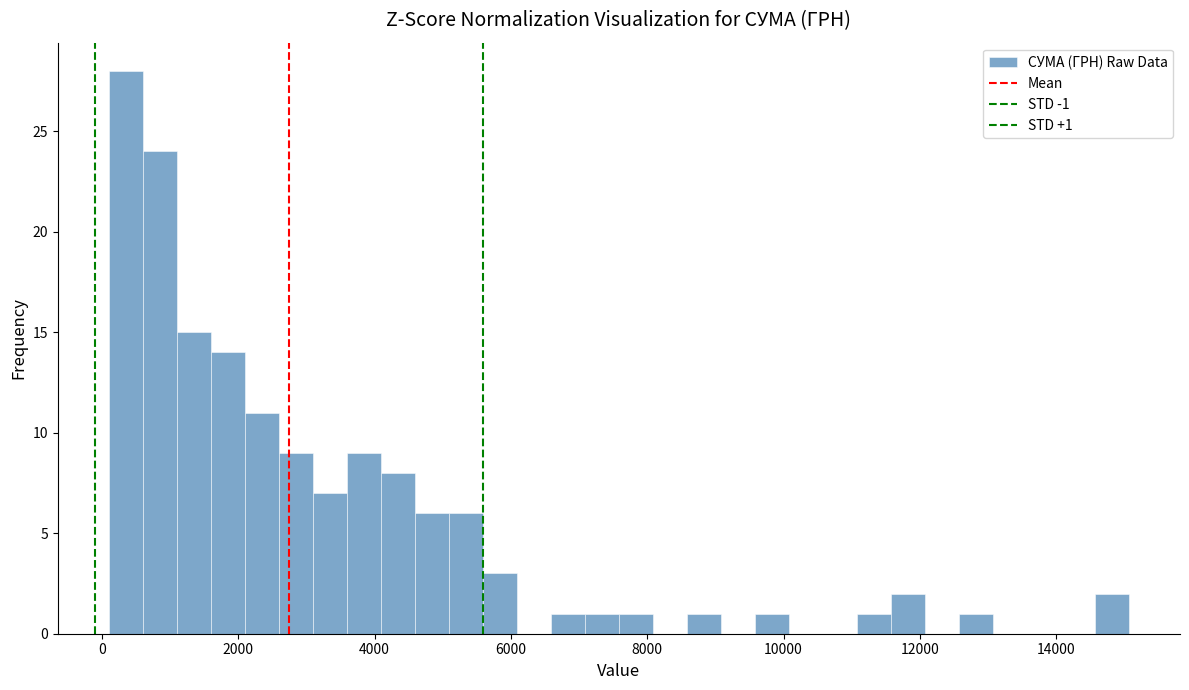

Read against the x-axis, roughly where is the centre of the tallest bar?

400